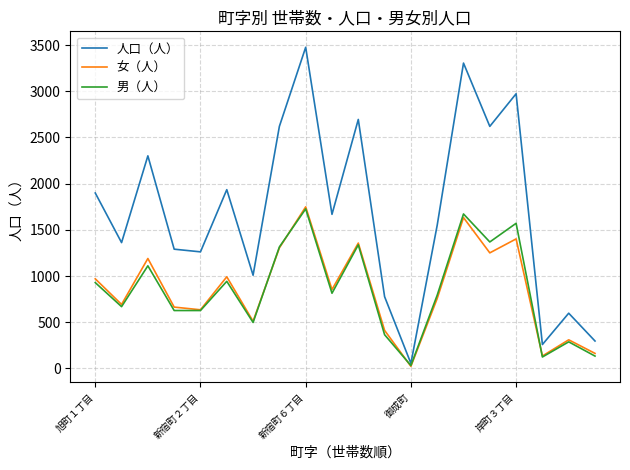

Which series has the largest range (max minus min)?

人口（人）